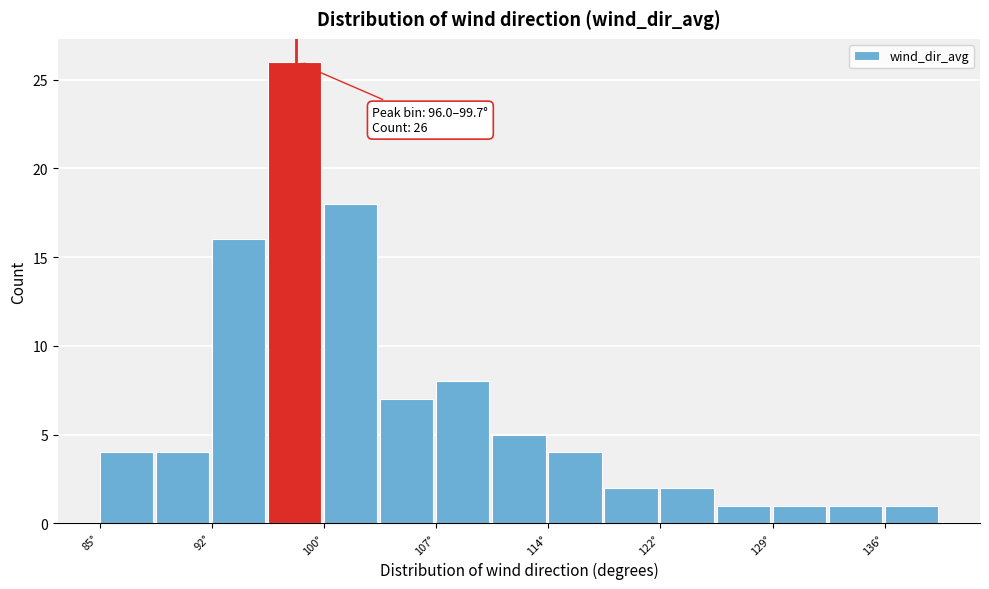

Read against the x-axis, roughly where is the centre of the tallest bar?

98